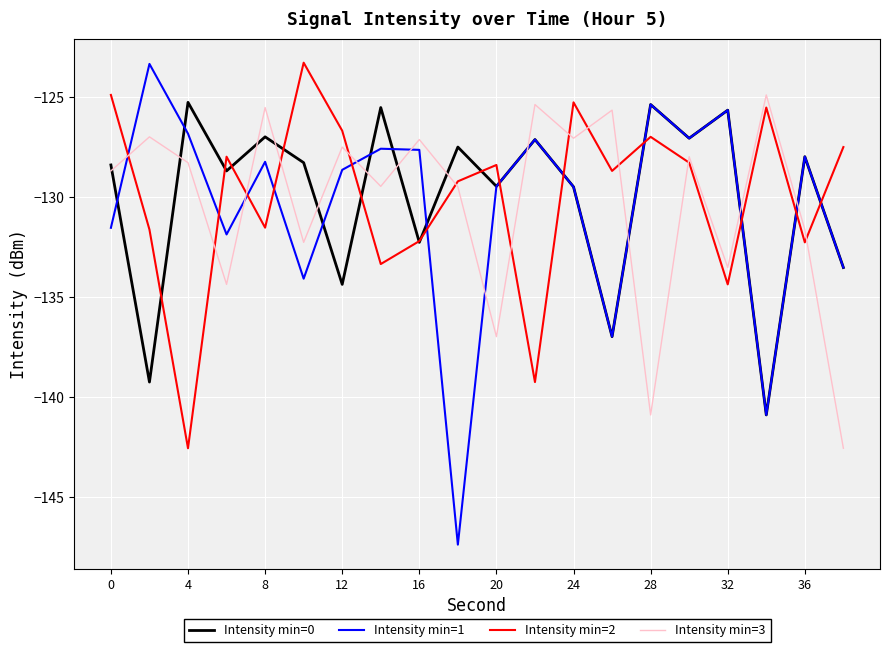

After their last crossing, which series has the higher values: Intensity min=1 or Intensity min=3?

Intensity min=1